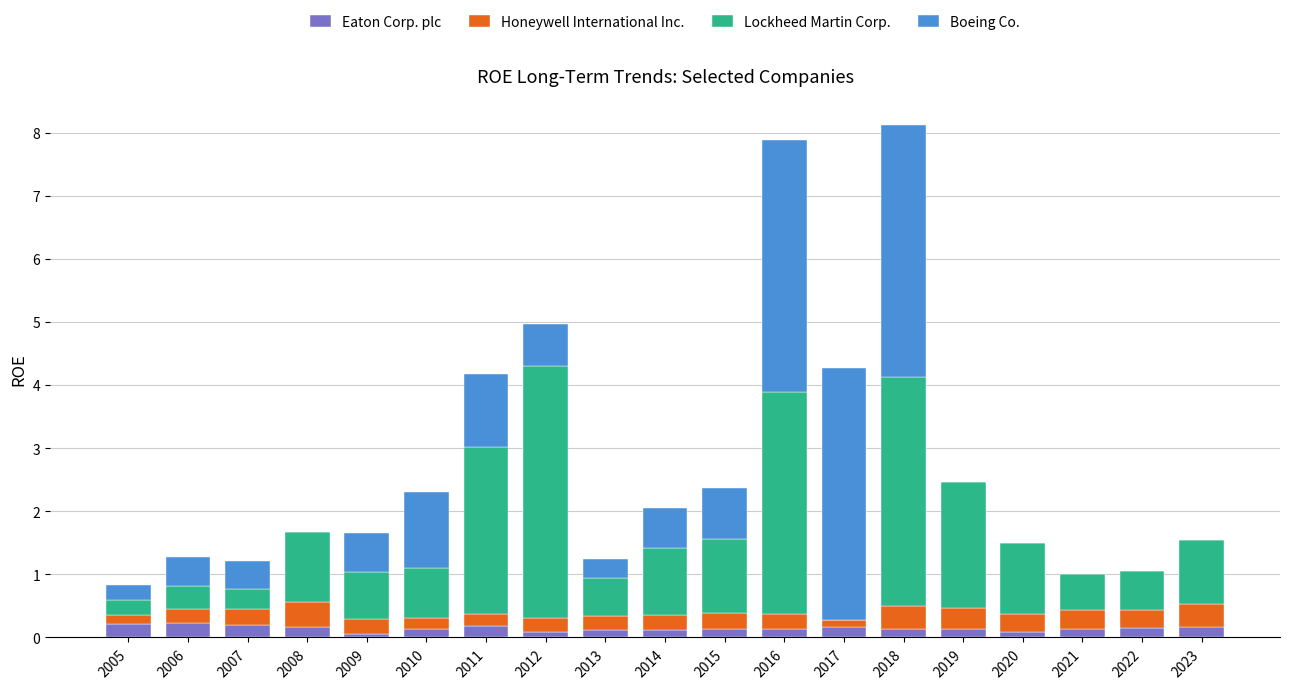

Which series changed the most between 2009 and 2020?

Boeing Co.